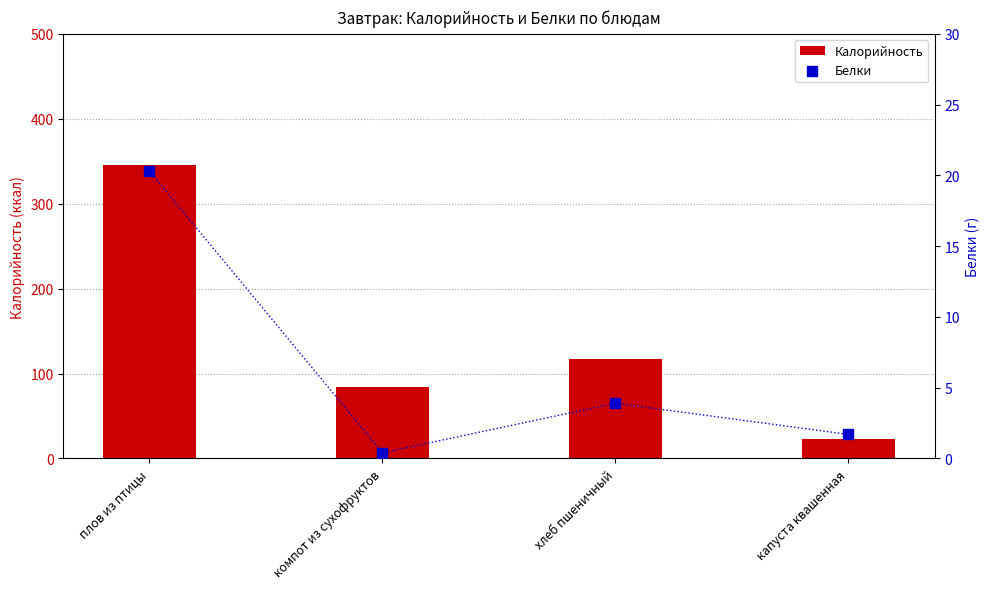

What are all the series names shown in the legend?

Калорийность, Белки